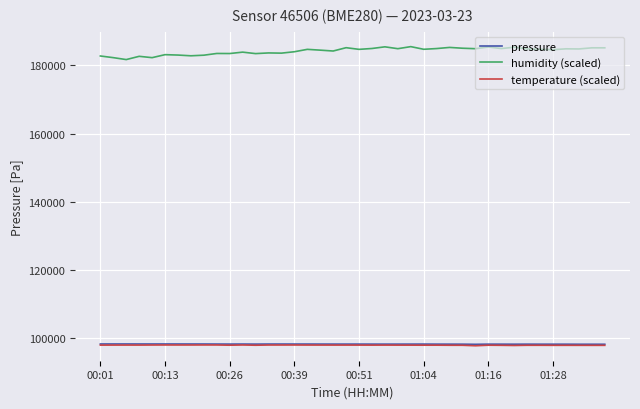

True or false: pressure and temperature (scaled) intersect in this chart.

False